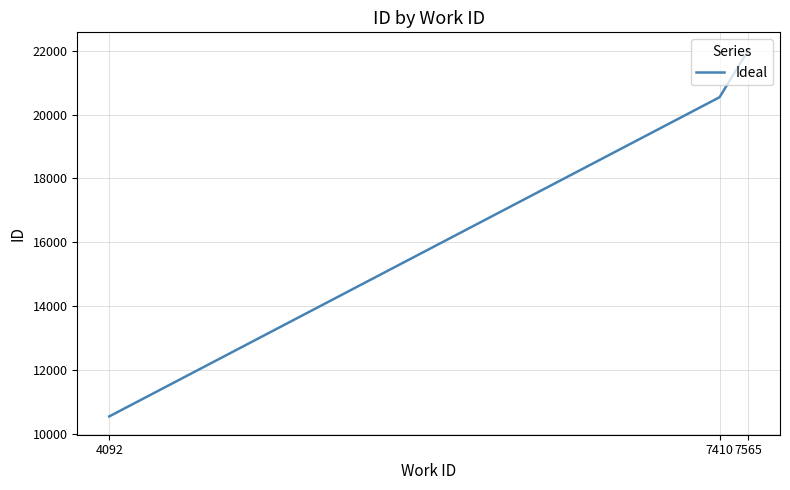

Where is the data nearest to the value 16273?

7410